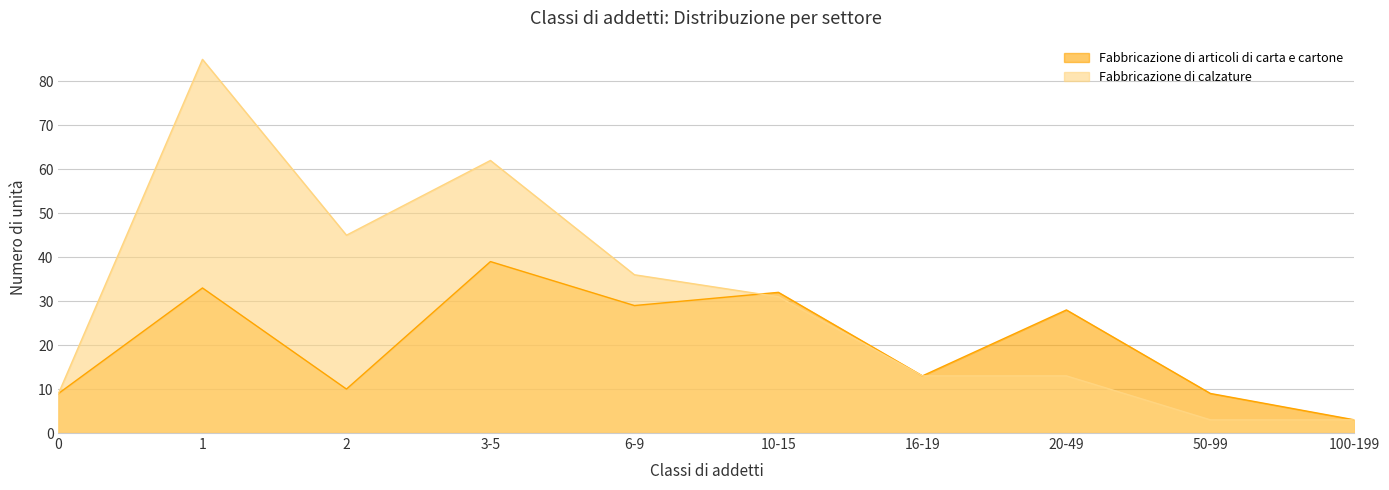

What is the difference between the maximum and minimum values in the Fabbricazione di articoli di carta e cartone series?

36